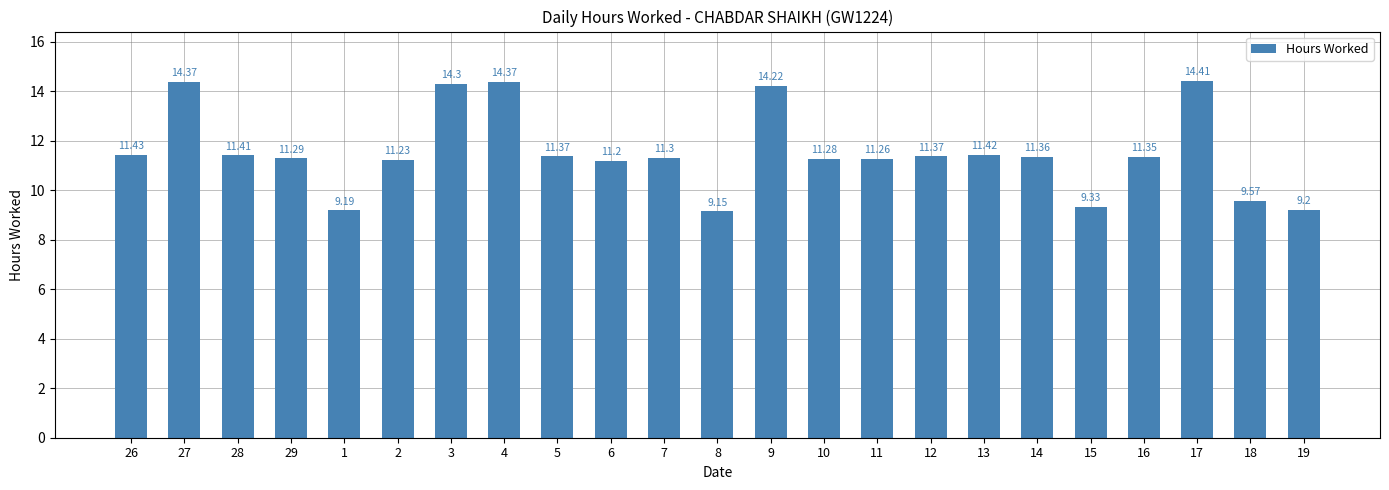

The chart shows a value of 25.1 at 3. True or false?

False